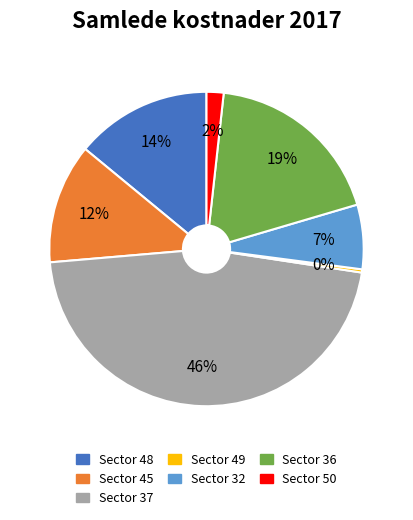

Count the number of slices in the pie.

7